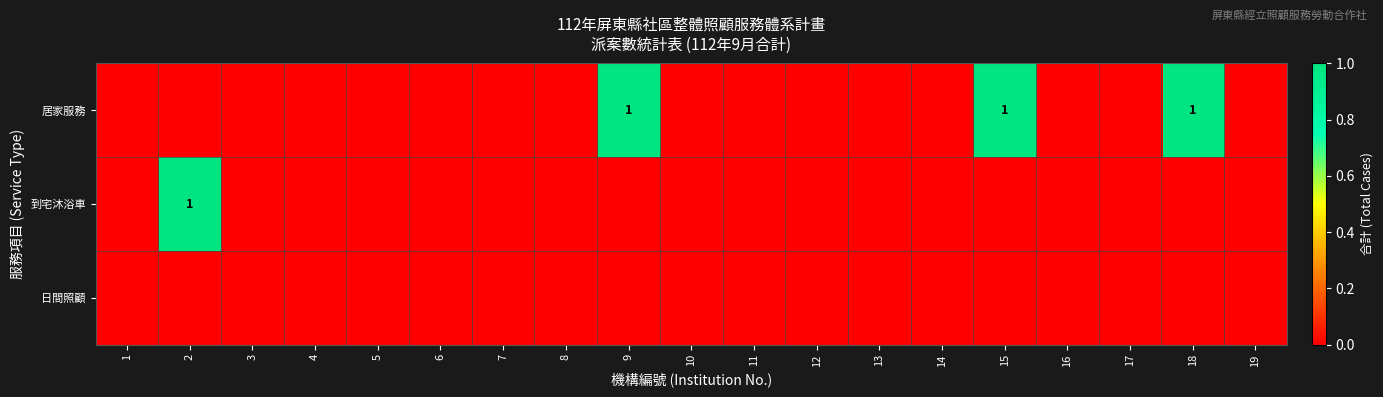

True or false: 到宅沐浴車 has a value of 2 at 2.

False